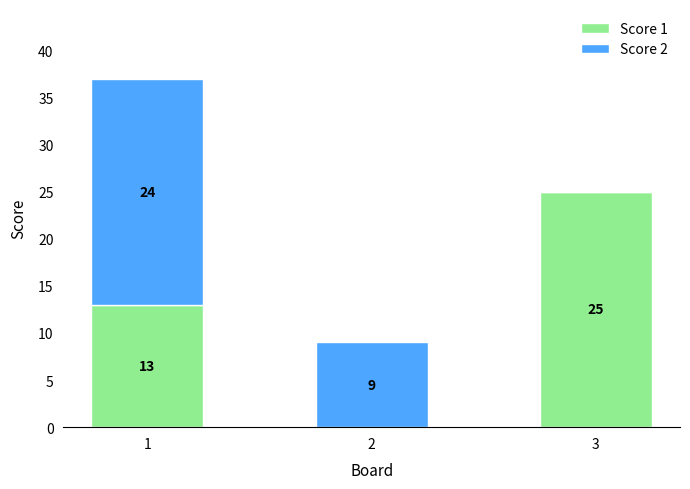

Where is Score 1 nearest to the value 12?

1